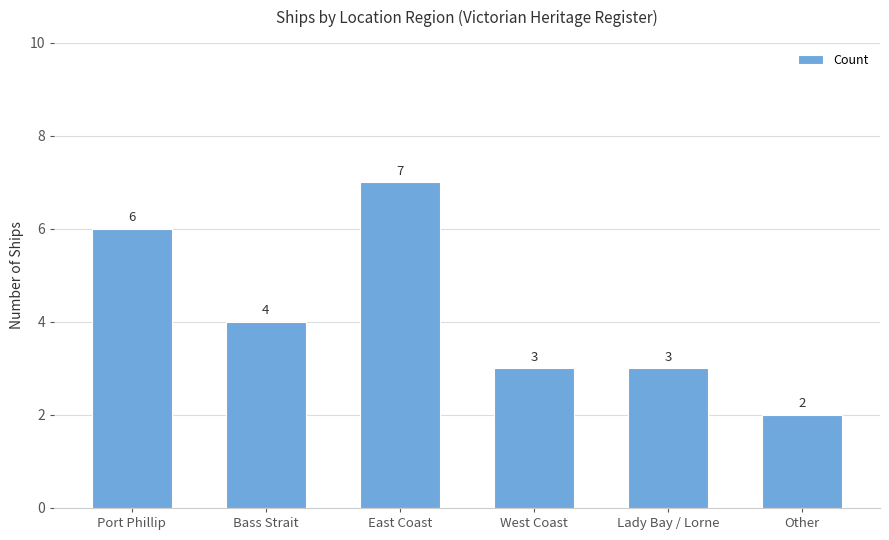

Count the values in the range 3 to 6.

4